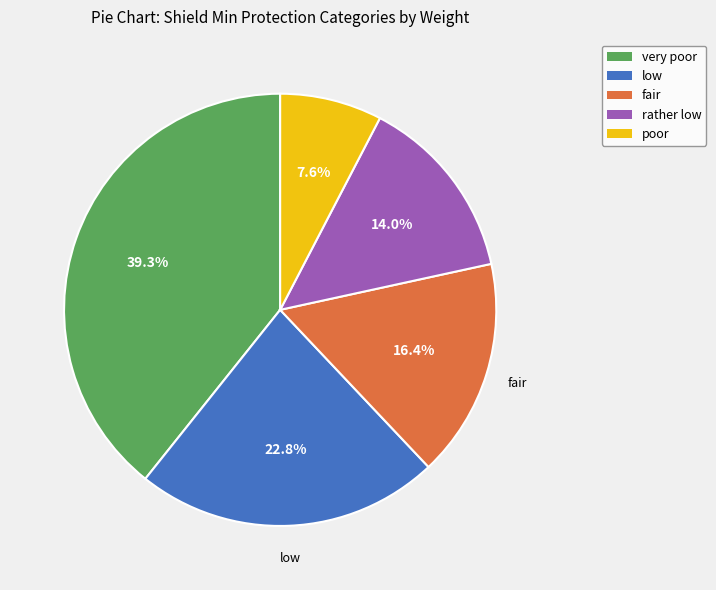

Count the number of slices in the pie.

5